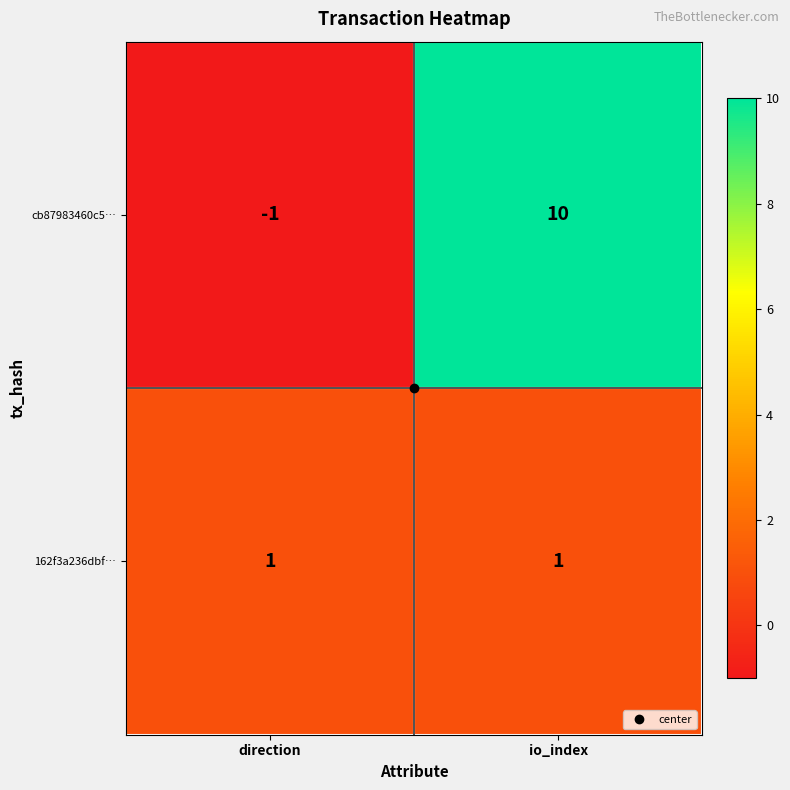

What is the sum of the cb87983460c5… values at io_index and direction?

9